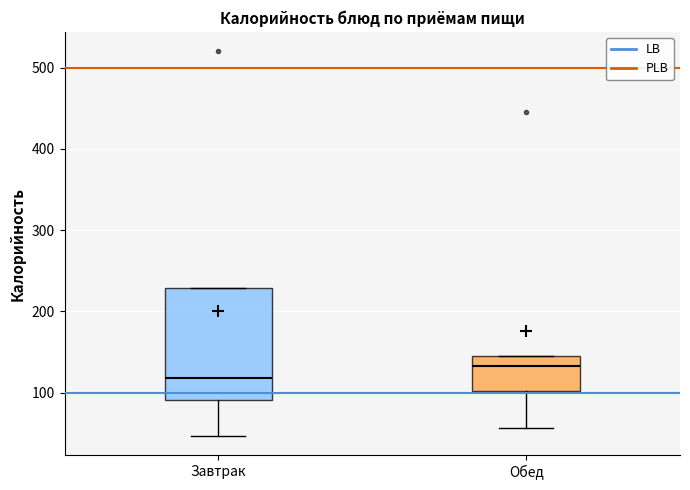

Reading left to right, transcribe this box plot: for each box, give where its median line is, the range the box spans, and where its two whiskers end, as read against the y-axis. The values are not printed on the chart, so give them approximately, as read against the axis.

Завтрак: median 120, box 90 to 230, whiskers 50 to 230
Обед: median 130, box 100 to 150, whiskers 60 to 150